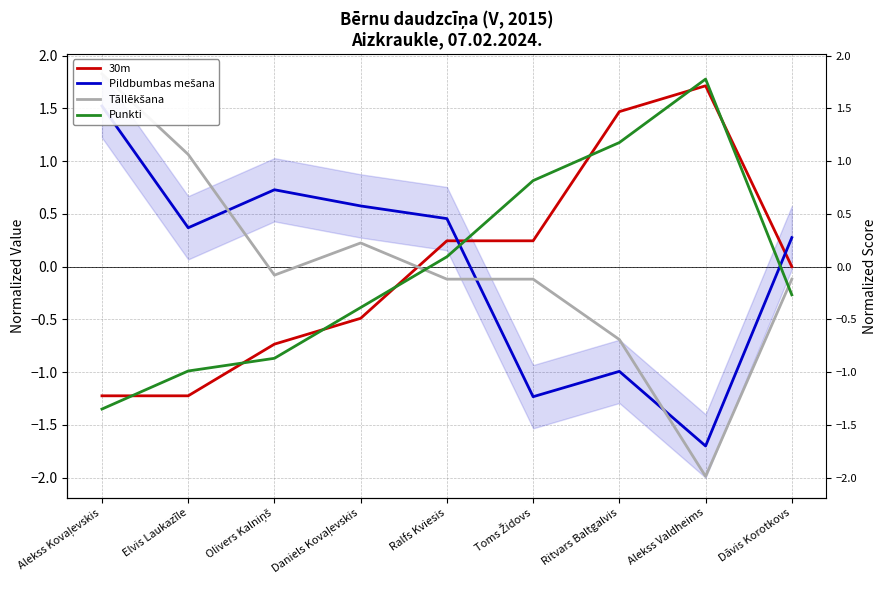

Which category has the highest value across all series?

Alekss Kovaļevskis